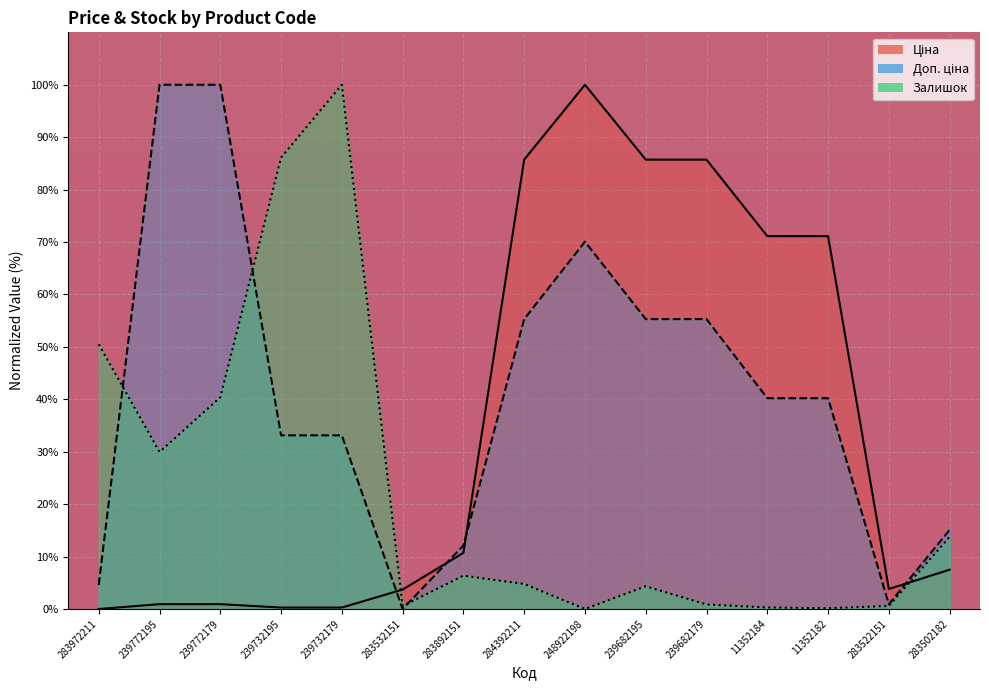

At which label does Ціна first exceed 7?

283892151